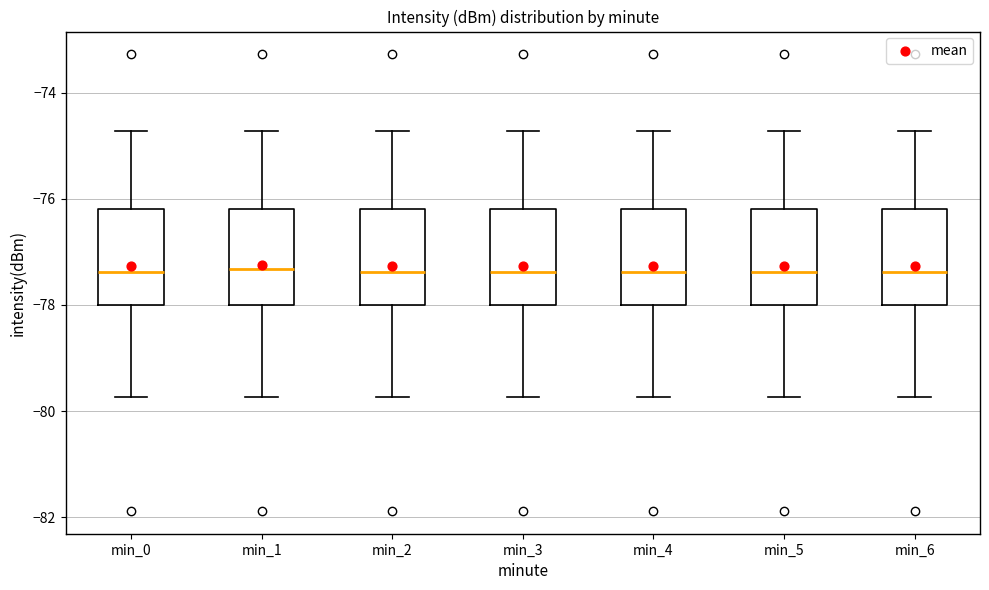

Where is the upper edge of the box for min_0 on the y-axis? The values are not printed on the chart, so give them approximately, as read against the axis.

-76.2